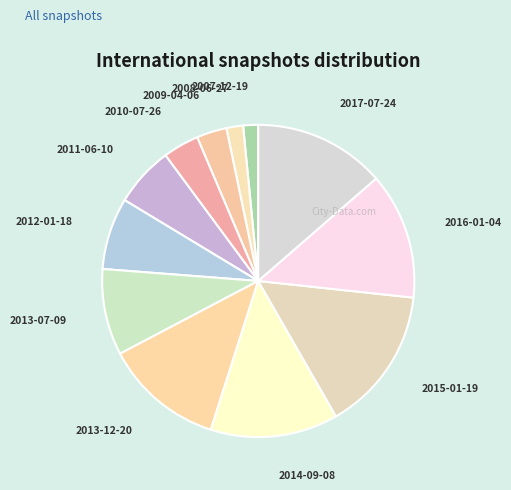

Is there any slice that represents more than half of the pie?

No